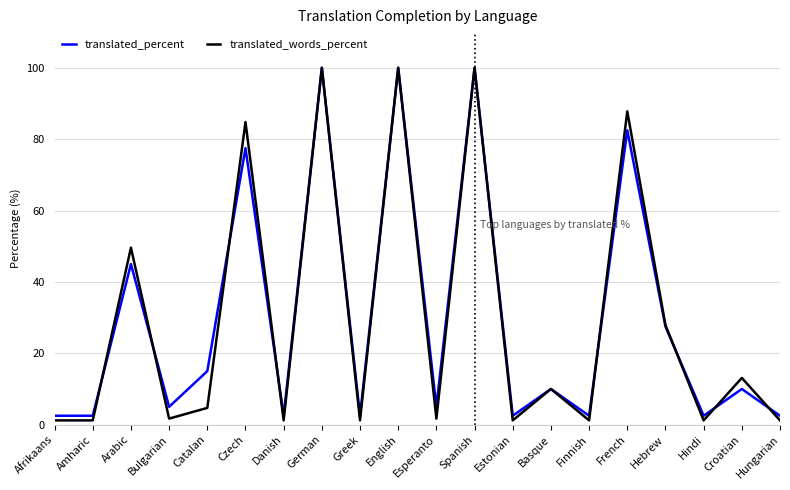

Which series ends up on top after the final intersection of translated_percent and translated_words_percent?

translated_percent